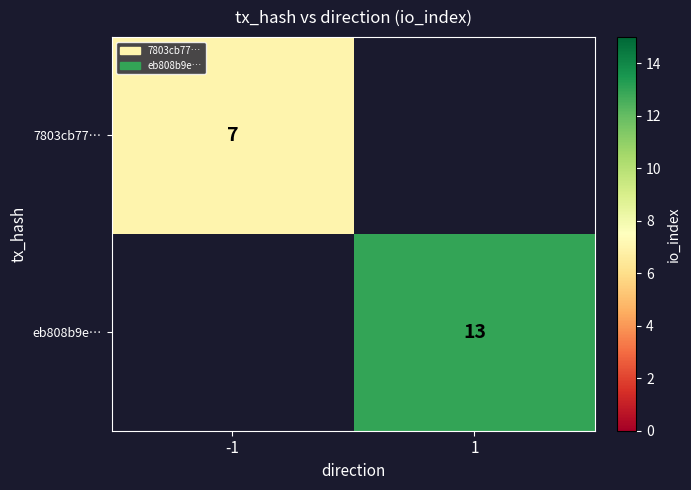

Count the number of data series in this chart.

2